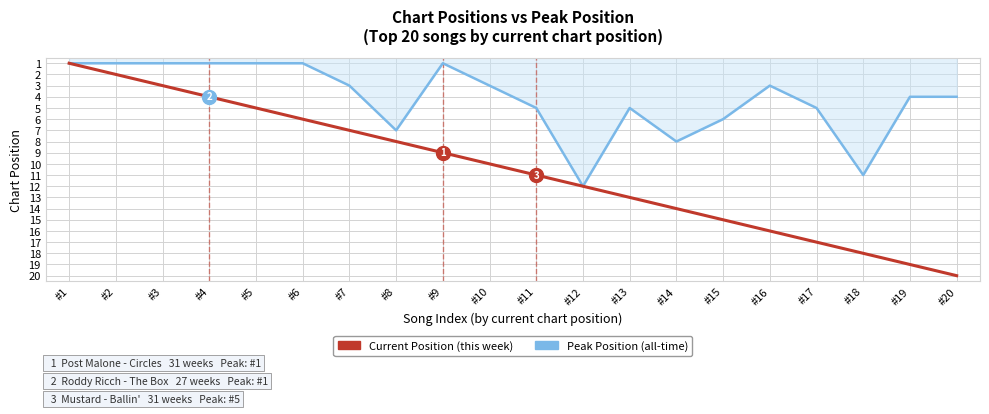

At which category is the sum across all series the highest?

#18